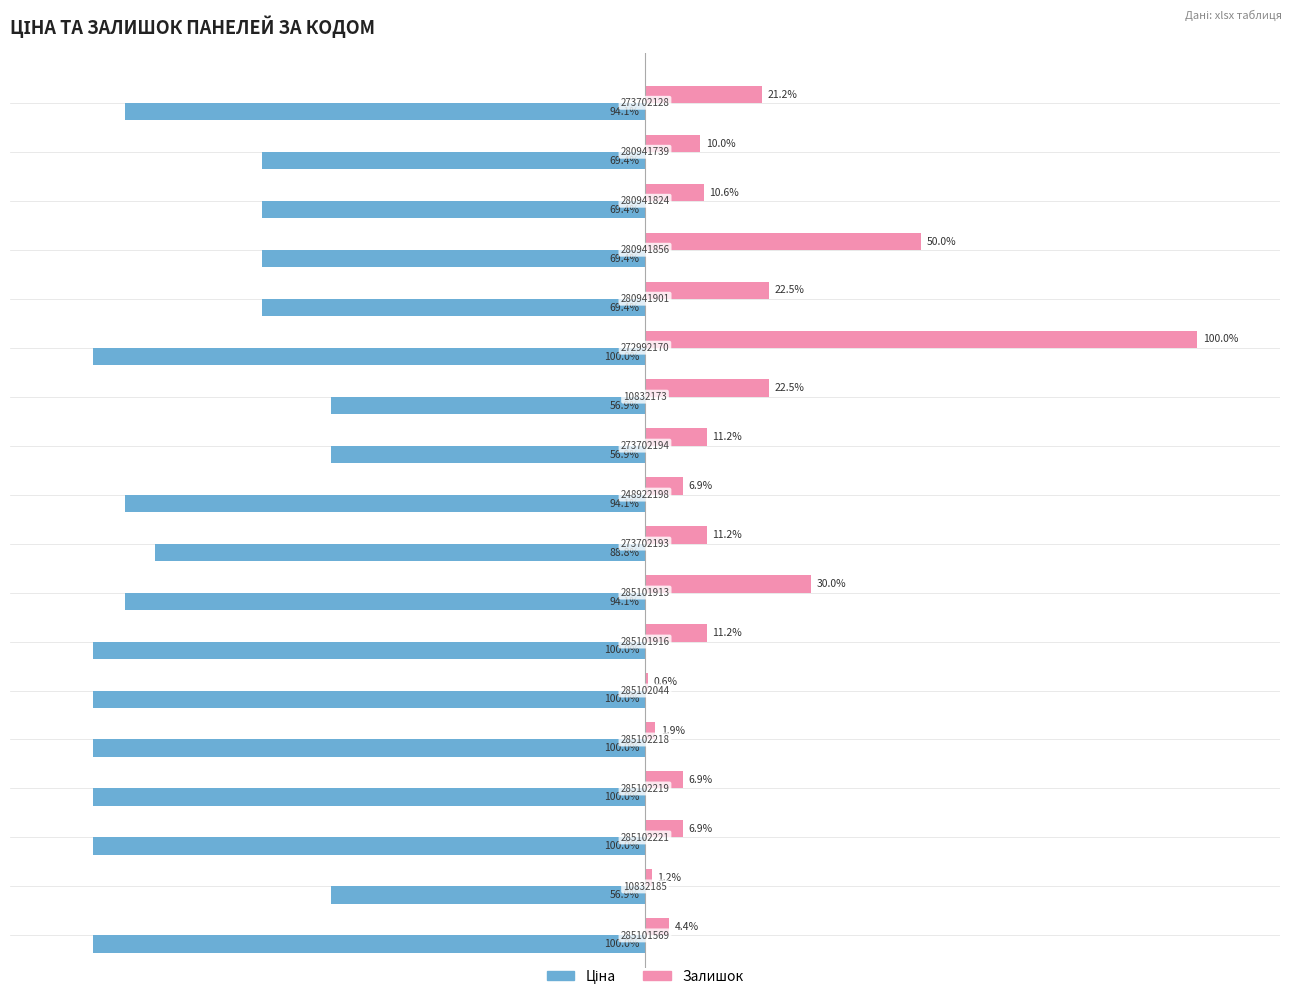

What is the difference between the second highest and second lowest values in the Залишок series?

48.8